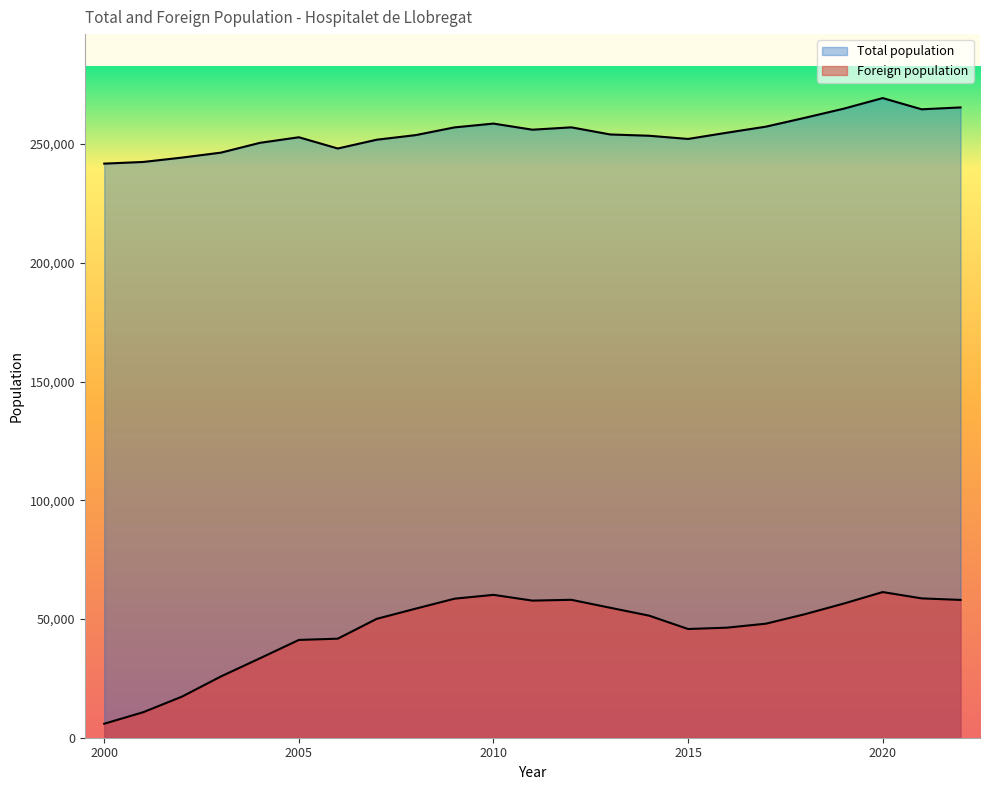

How many lines are shown in the chart?

2